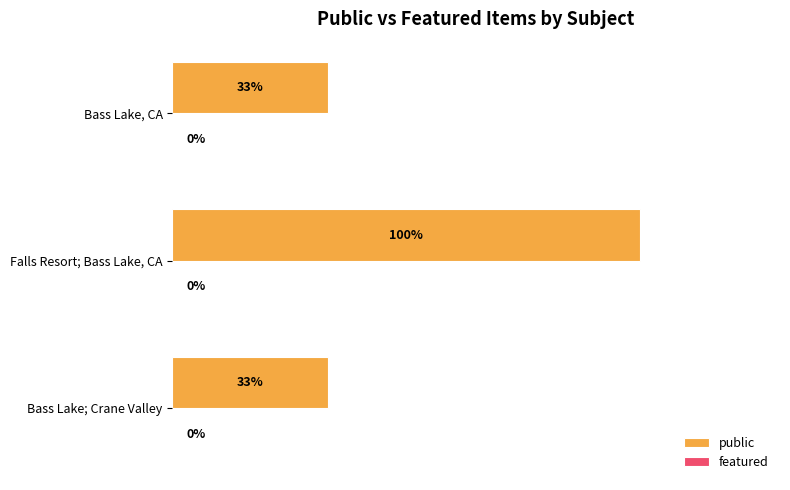

Are the bars horizontal?

Yes